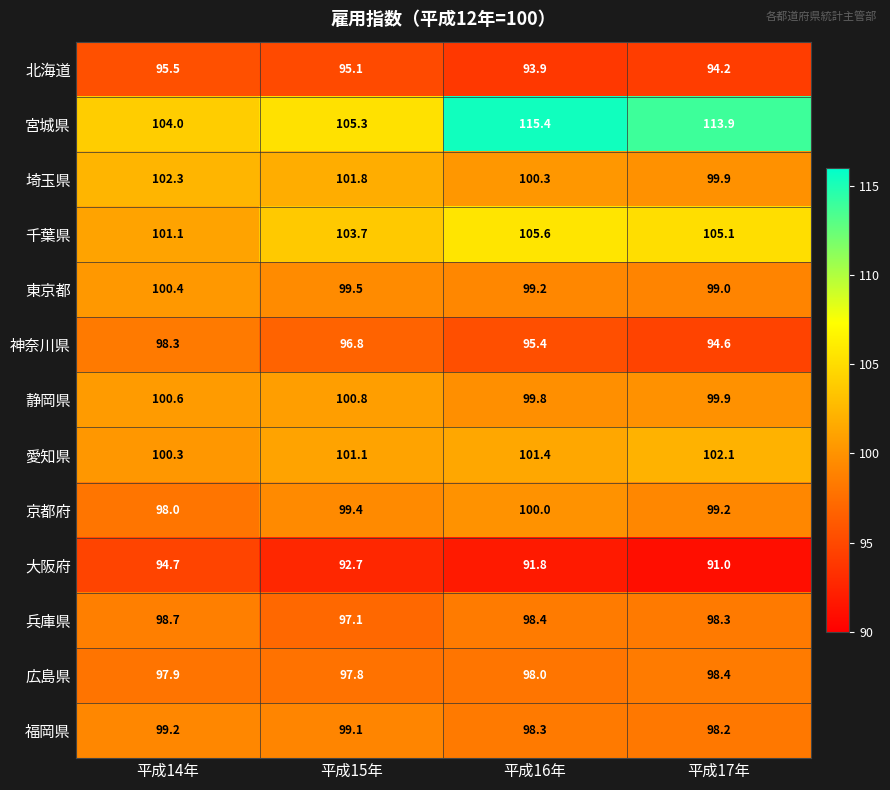

The value of 京都府 at 平成15年 is 99.4. True or false?

True